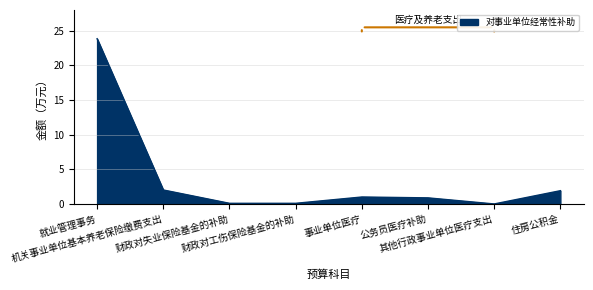

What is the greatest value displayed?

23.9